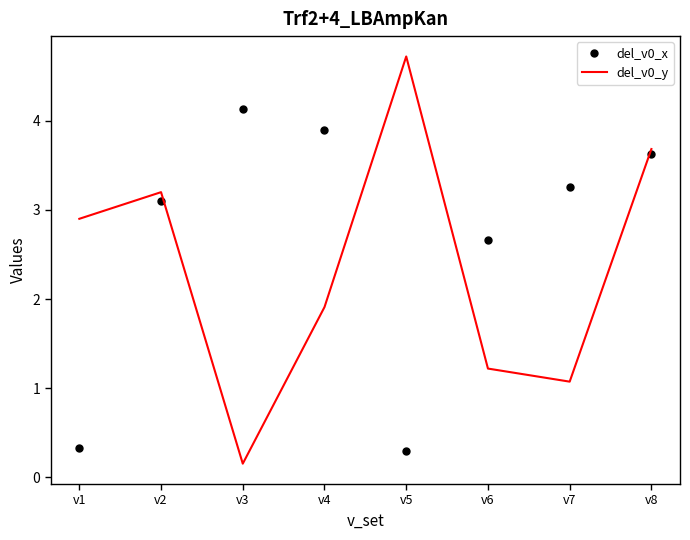

The value of del_v0_x at v4 is 2.6. True or false?

False